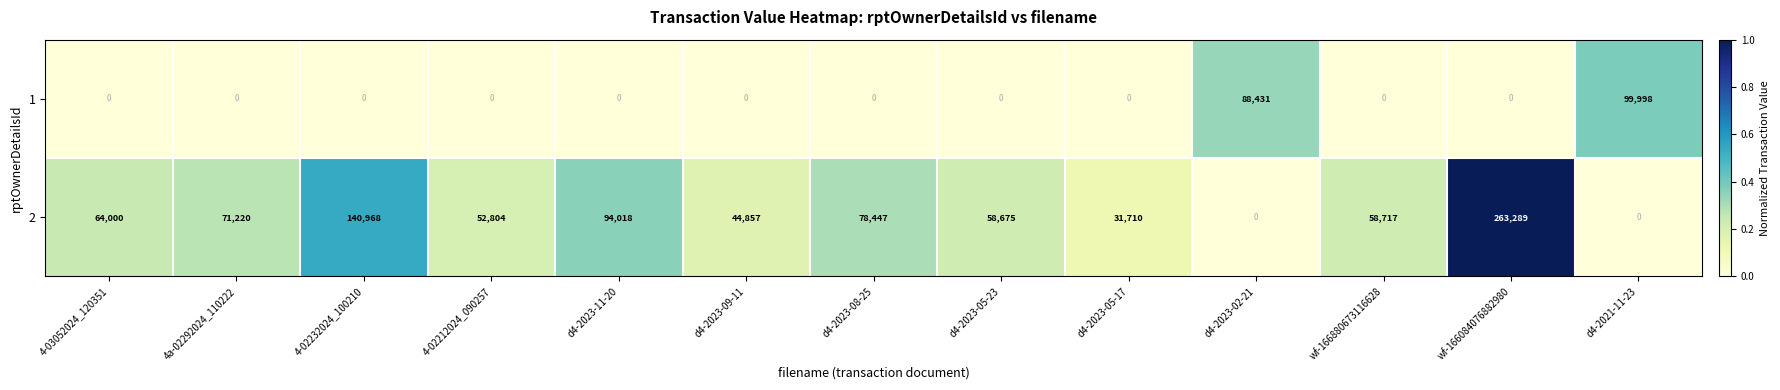

What is the greatest value displayed?

263289